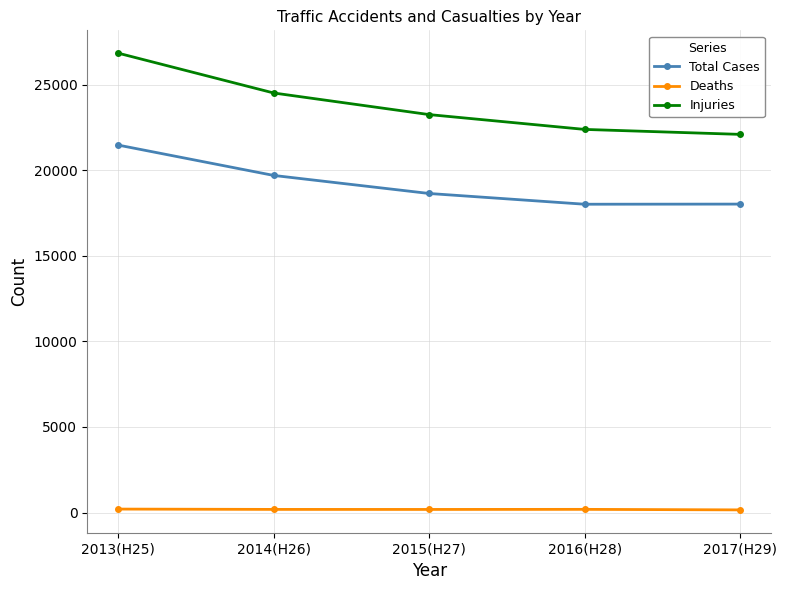

What is the maximum value shown in the chart?

26853